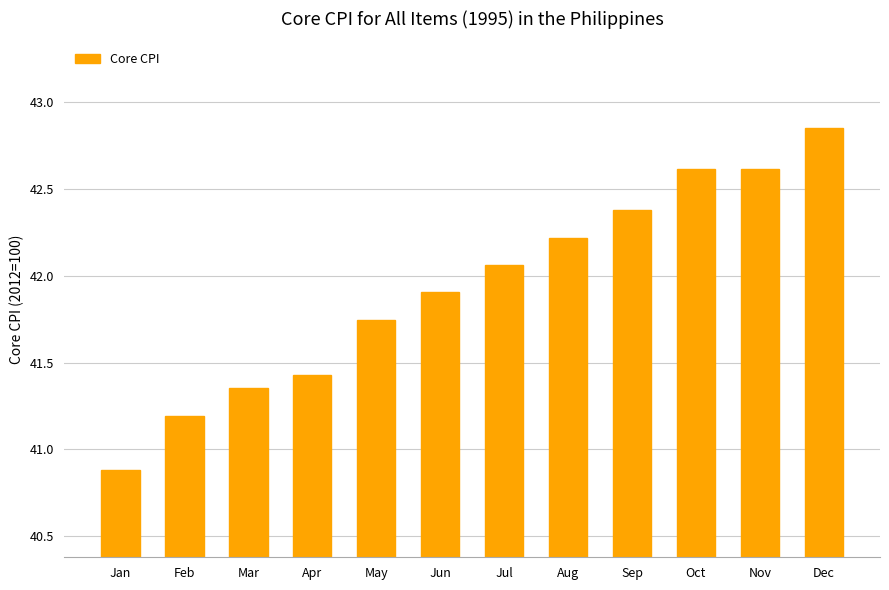

What is the average value?

41.9